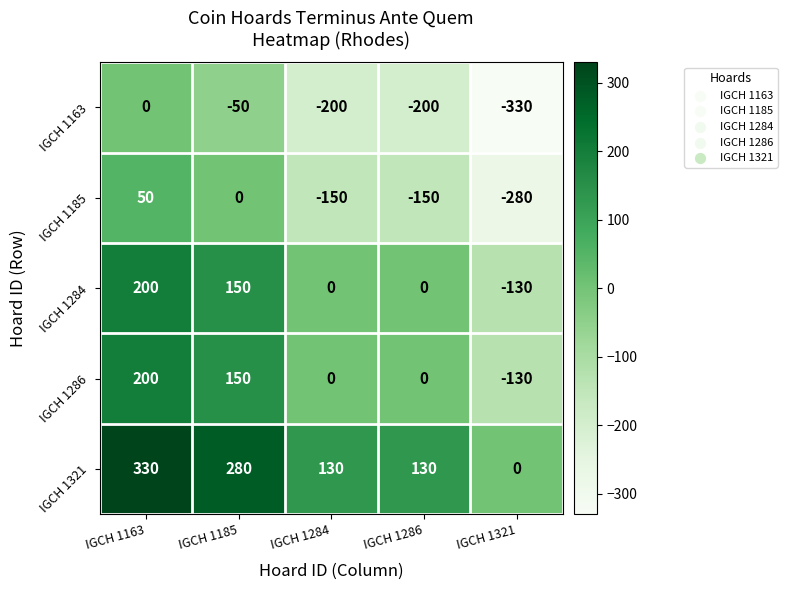

What is the smallest value displayed?

-330